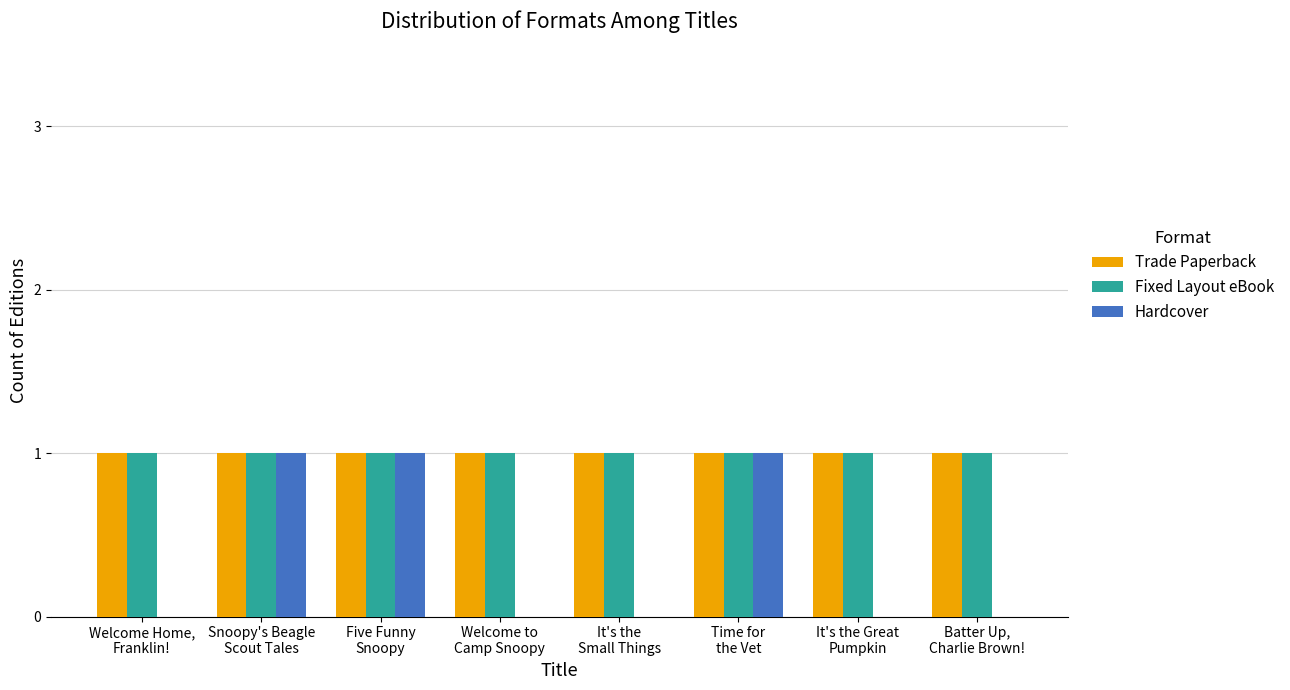

The value of Fixed Layout eBook at Time for
the Vet is 1. True or false?

True